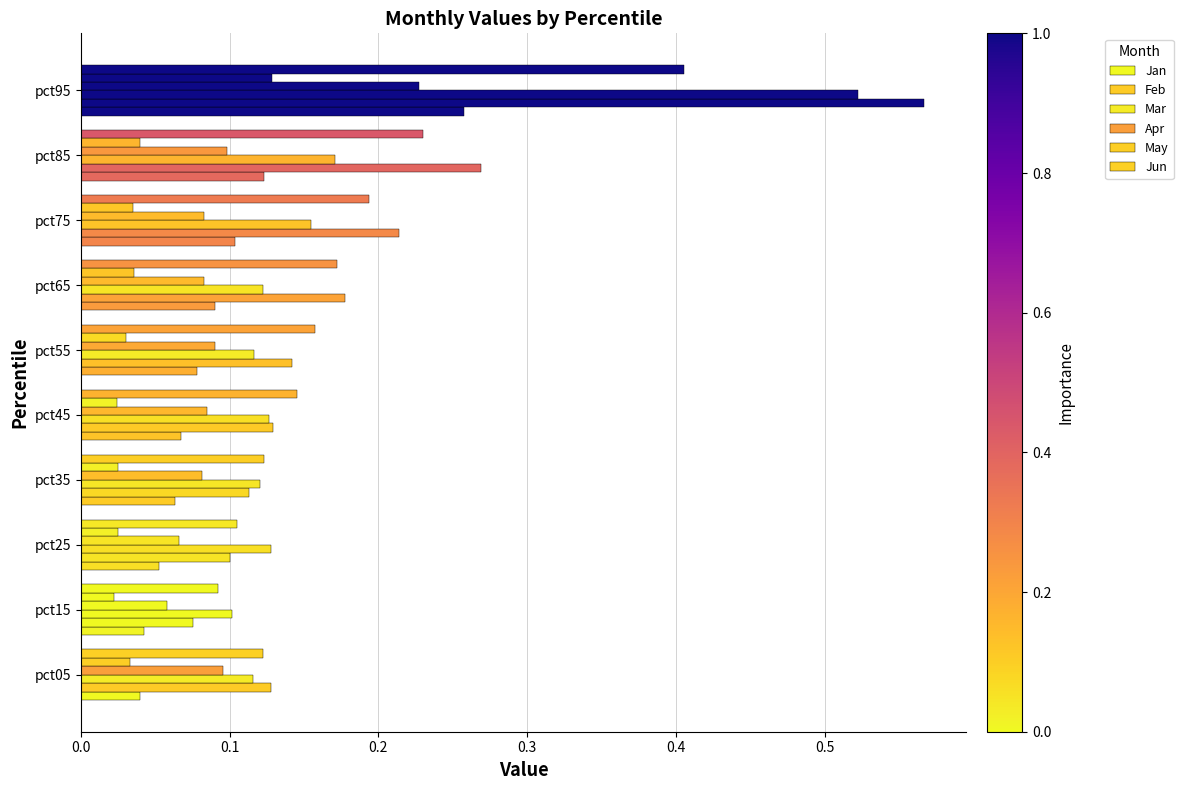

What is the minimum value for Apr?

0.1